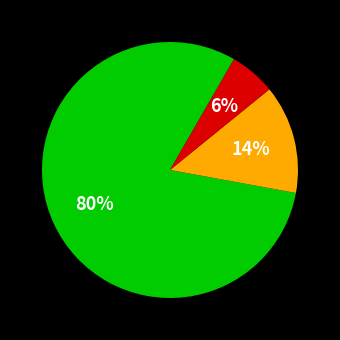

To the nearest percent, what is the average slice percentage?

33%